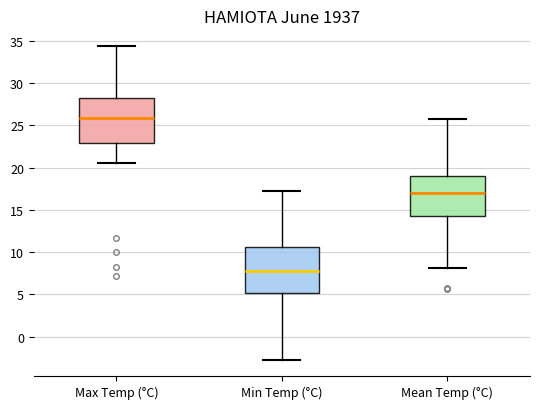

Reading left to right, transcribe this box plot: for each box, give where its median line is, the range the box spans, and where its two whiskers end, as read against the y-axis. The values are not printed on the chart, so give them approximately, as read against the axis.

Max Temp (°C): median 26.0, box 23.0 to 28.5, whiskers 20.5 to 34.5
Min Temp (°C): median 8.0, box 5.0 to 10.5, whiskers -3.0 to 17.0
Mean Temp (°C): median 17.0, box 14.5 to 19.0, whiskers 8.0 to 26.0